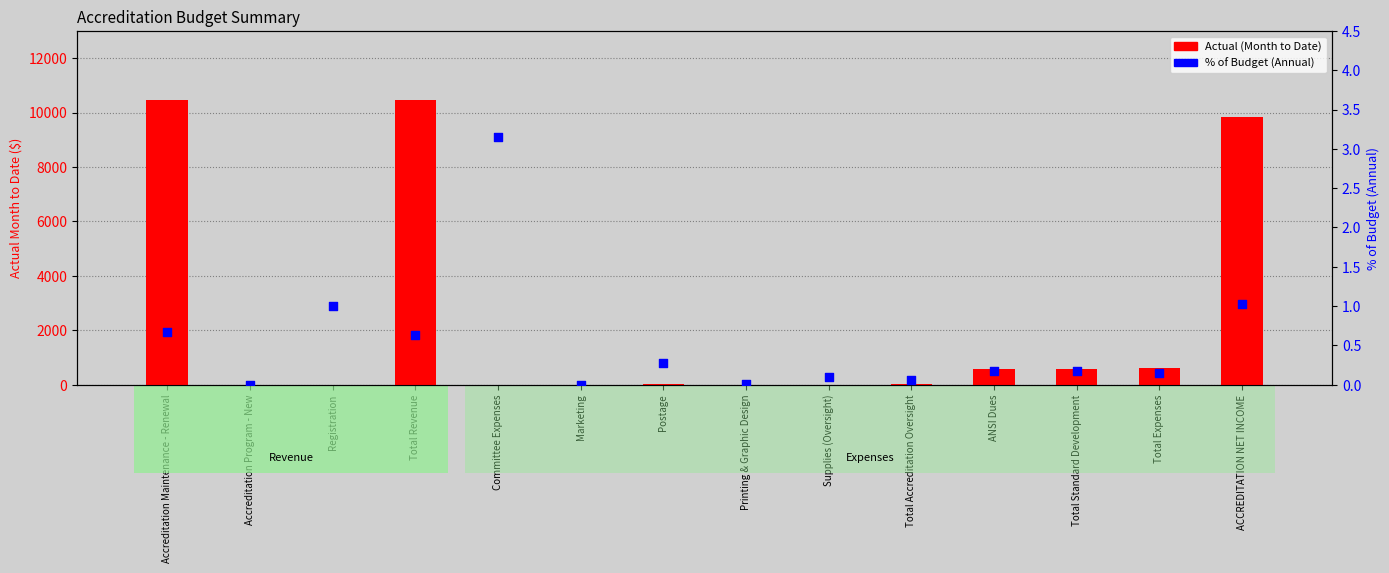

At how many categories does at least one series exceed 3580?

3